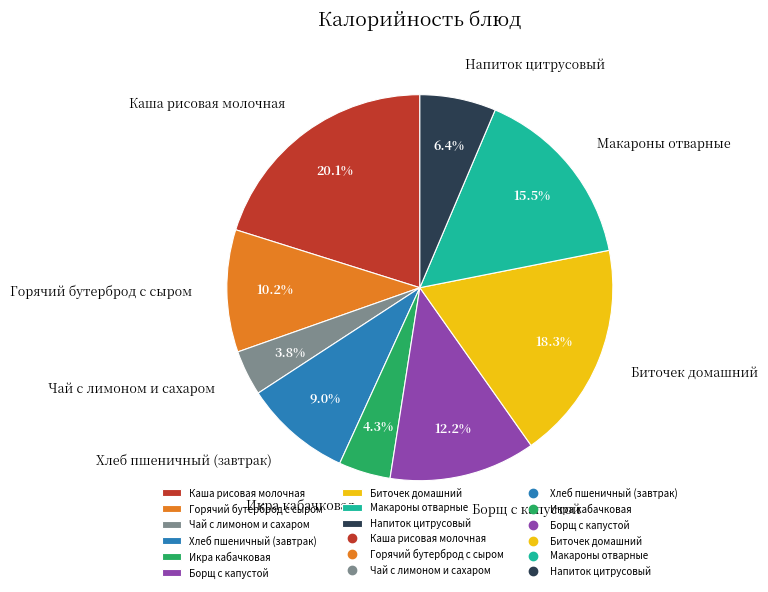

The Хлеб пшеничный (завтрак) slice represents 9% of the pie. True or false?

True